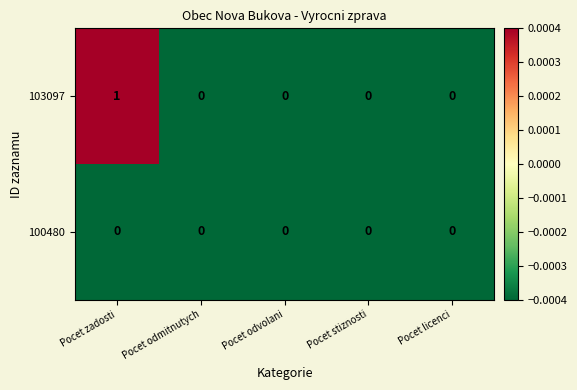

What is the smallest value displayed?

0